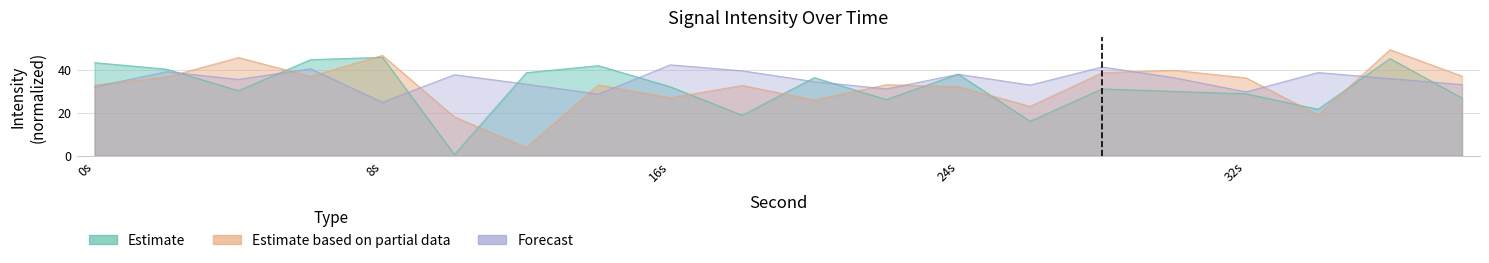

At how many categories does at least one series exceed 40?

9